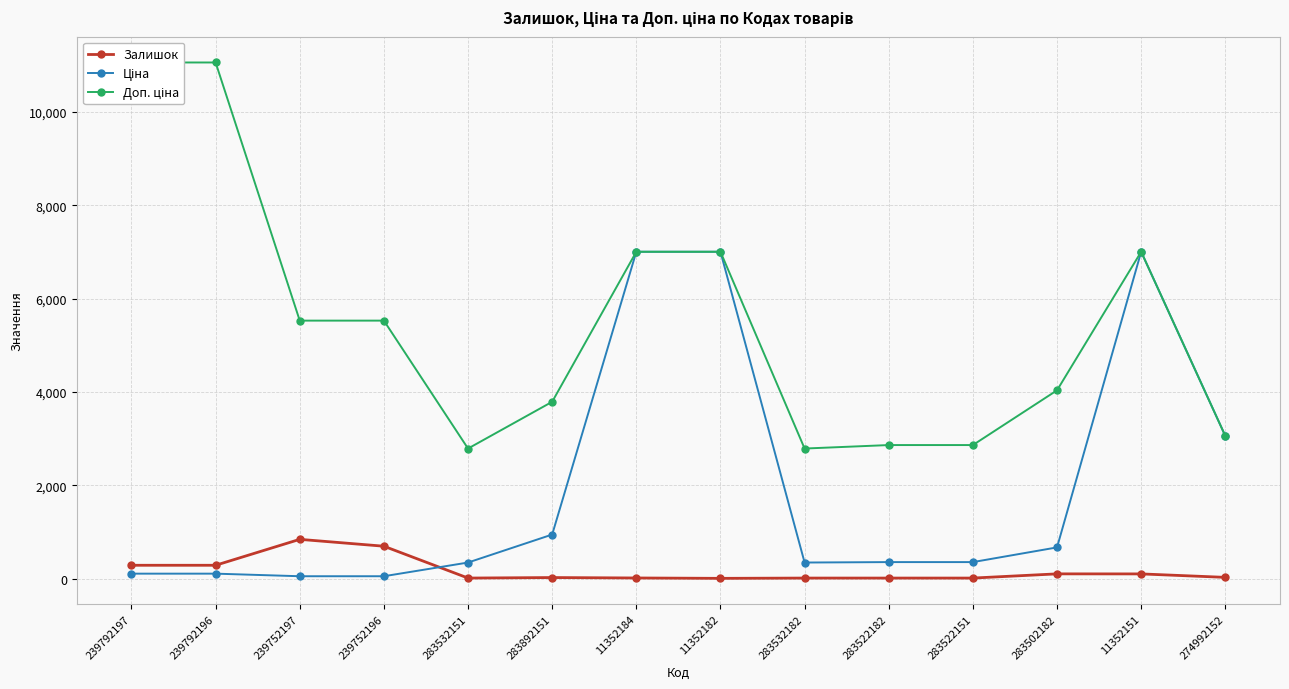

What is the minimum value for Доп. ціна?

2789.2